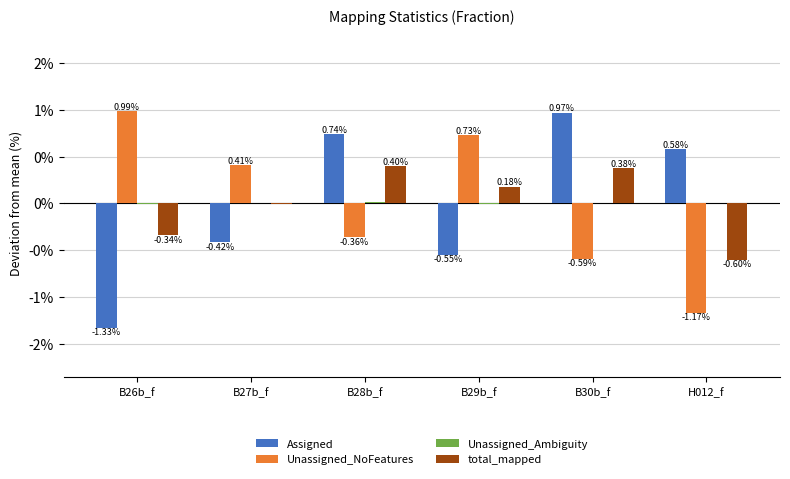

Are the bars horizontal?

No